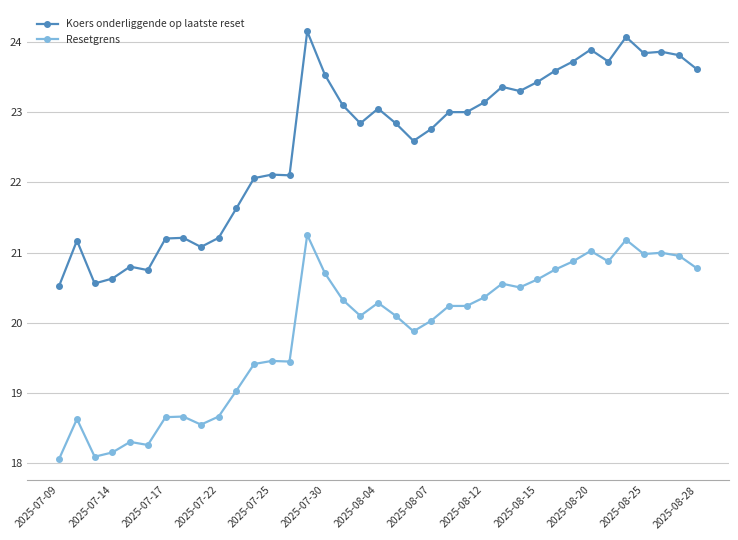

Which series has the largest total across all categories?

Koers onderliggende op laatste reset